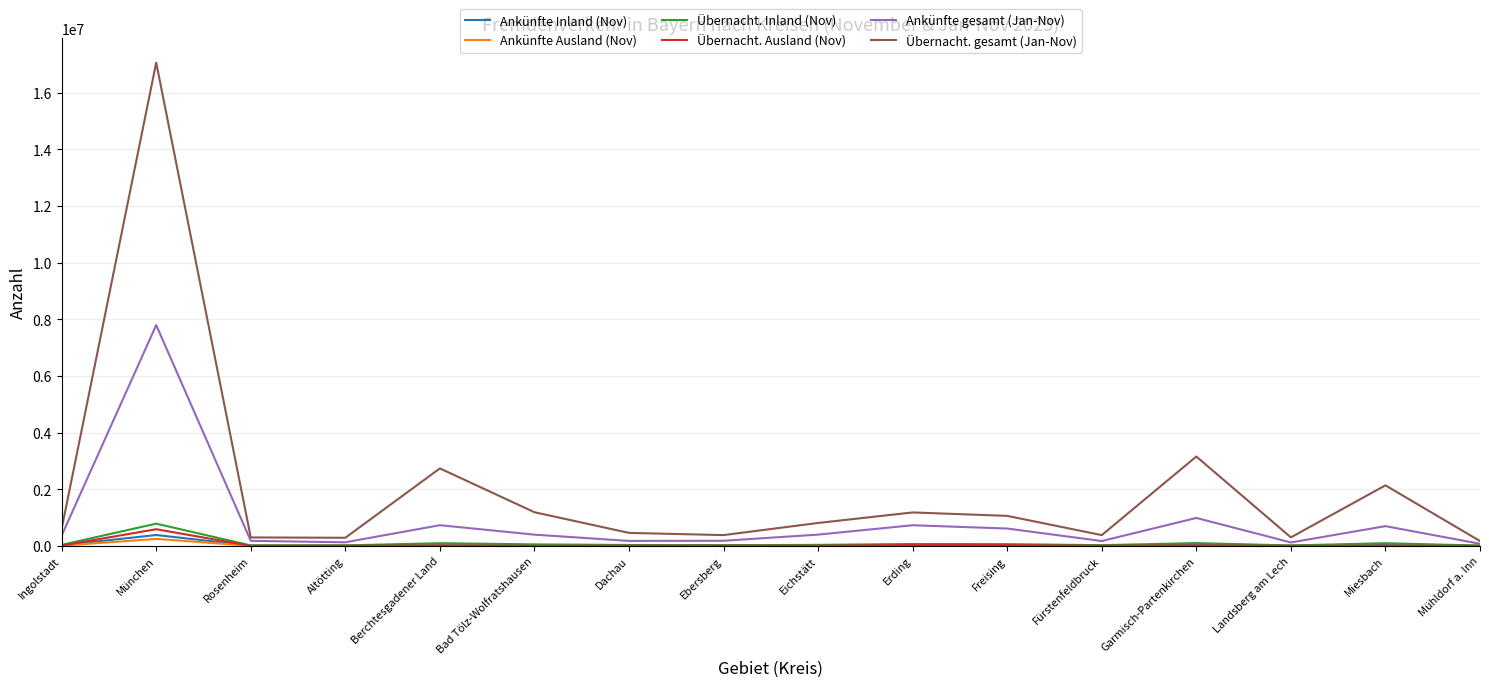

What is the total value across all series at Mühldorf a. Inn?

265310